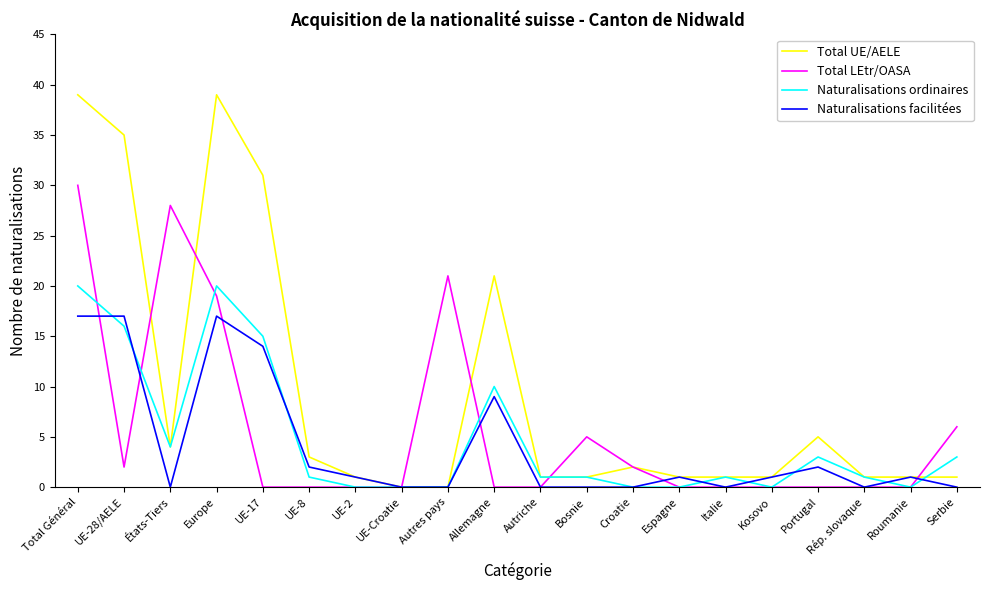

Is it true that Naturalisations facilitées equals -6 at Italie?

False